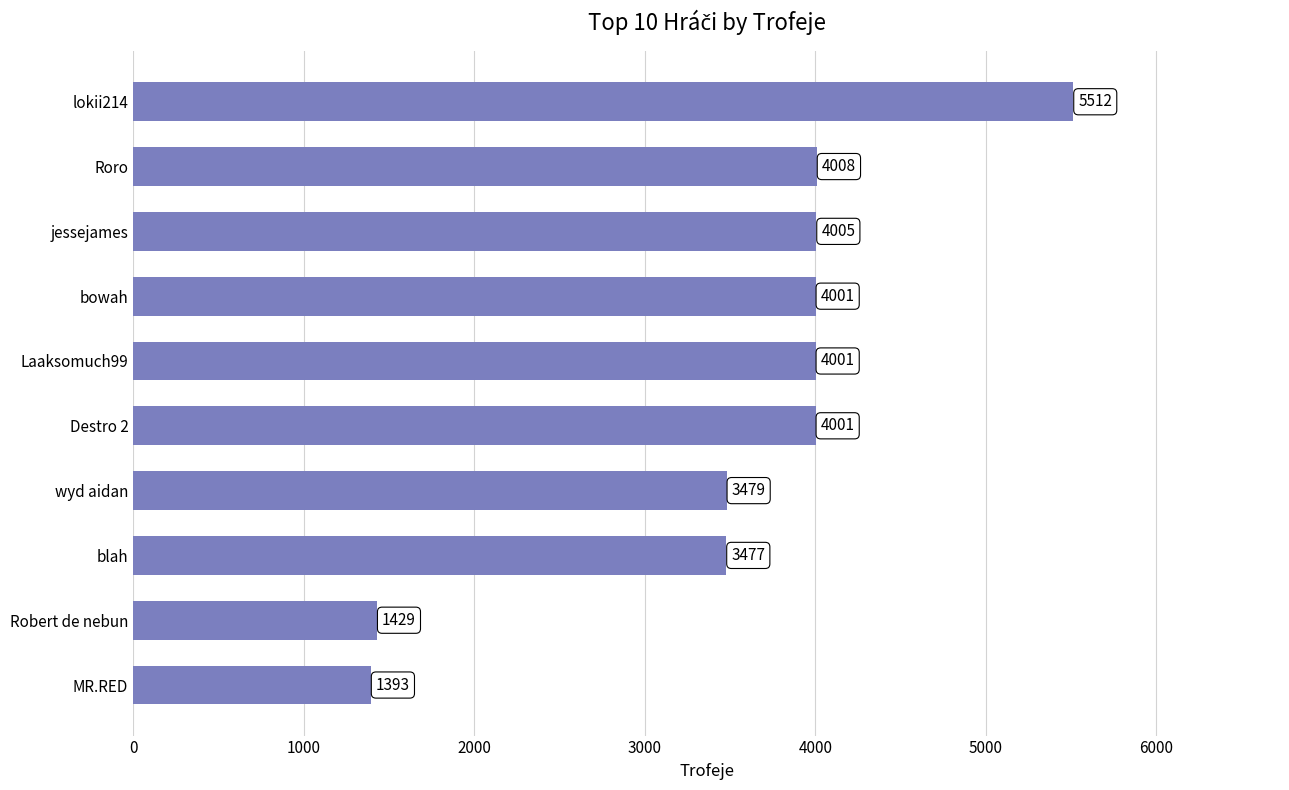

What is the sum of all values?

35306